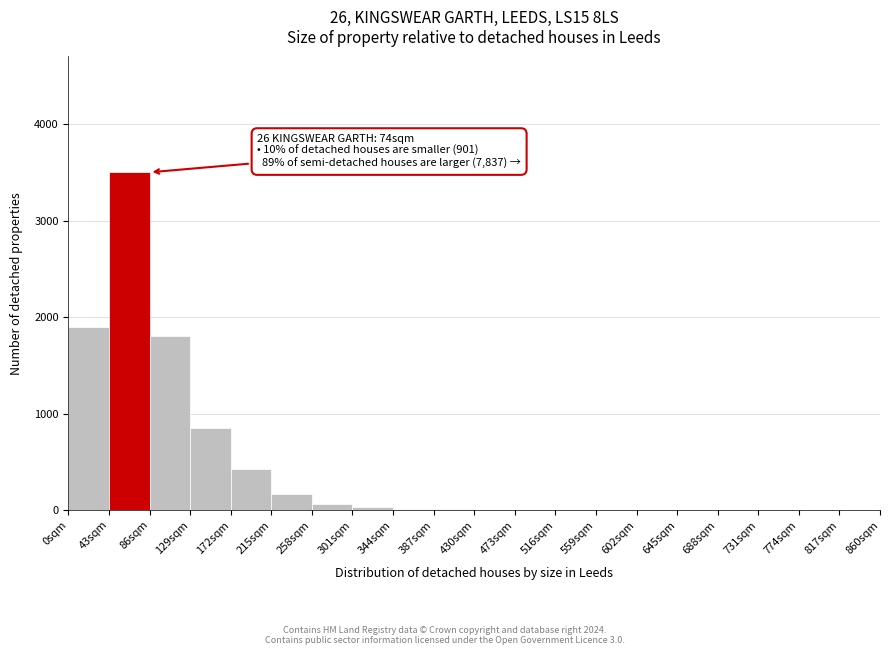

Which range on the x-axis has the tallest bar?

43 to 86